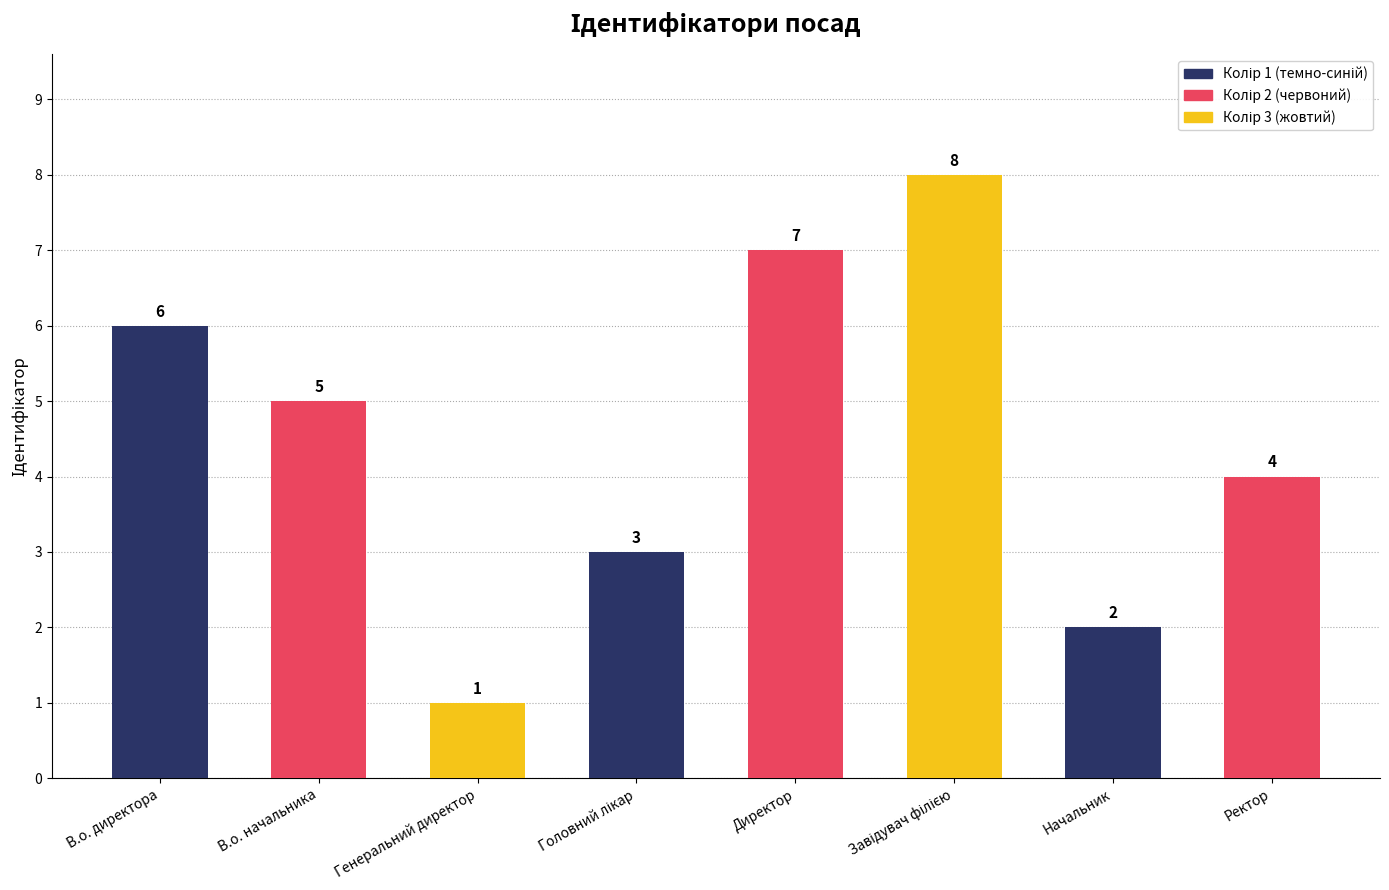

What is the approximate value at В.о. начальника?

5